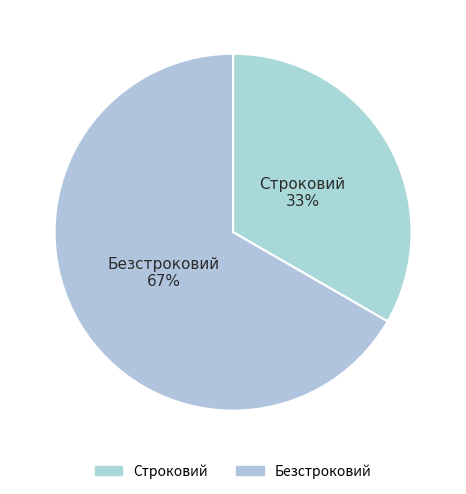

Does Строковий represent more than half of the total?

No